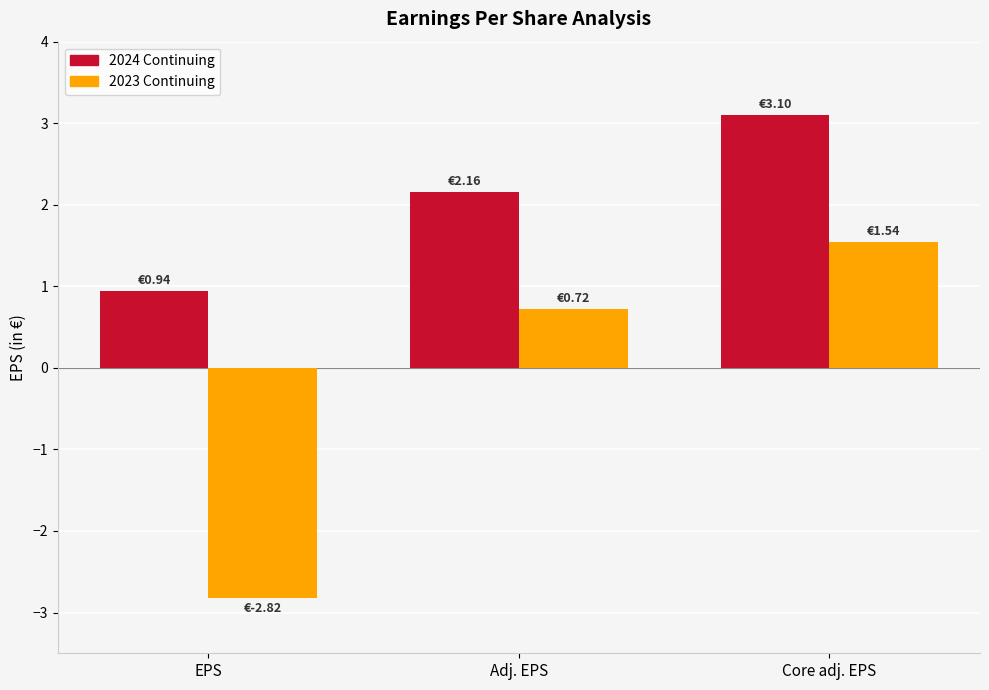

How many bars are there in each group?

2